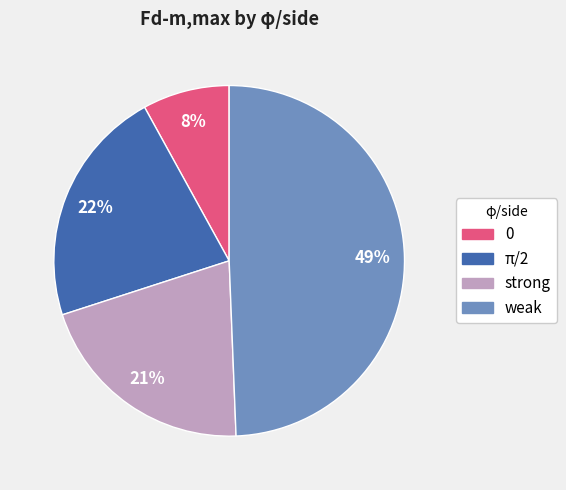

Is the sum of 0 and strong greater than half?

No